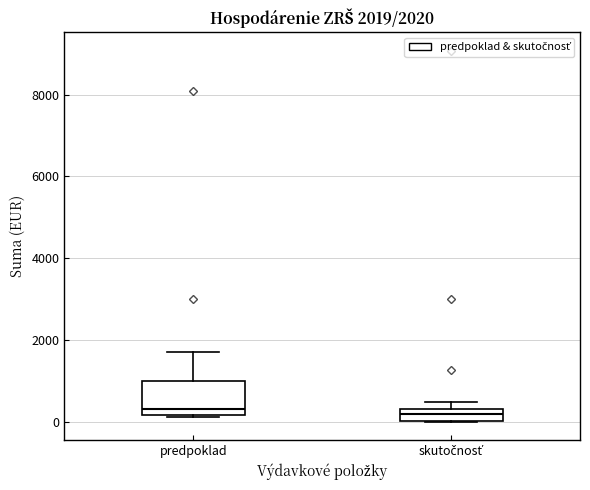

Which box is the tallest, from its lower edge to its upper edge?

predpoklad